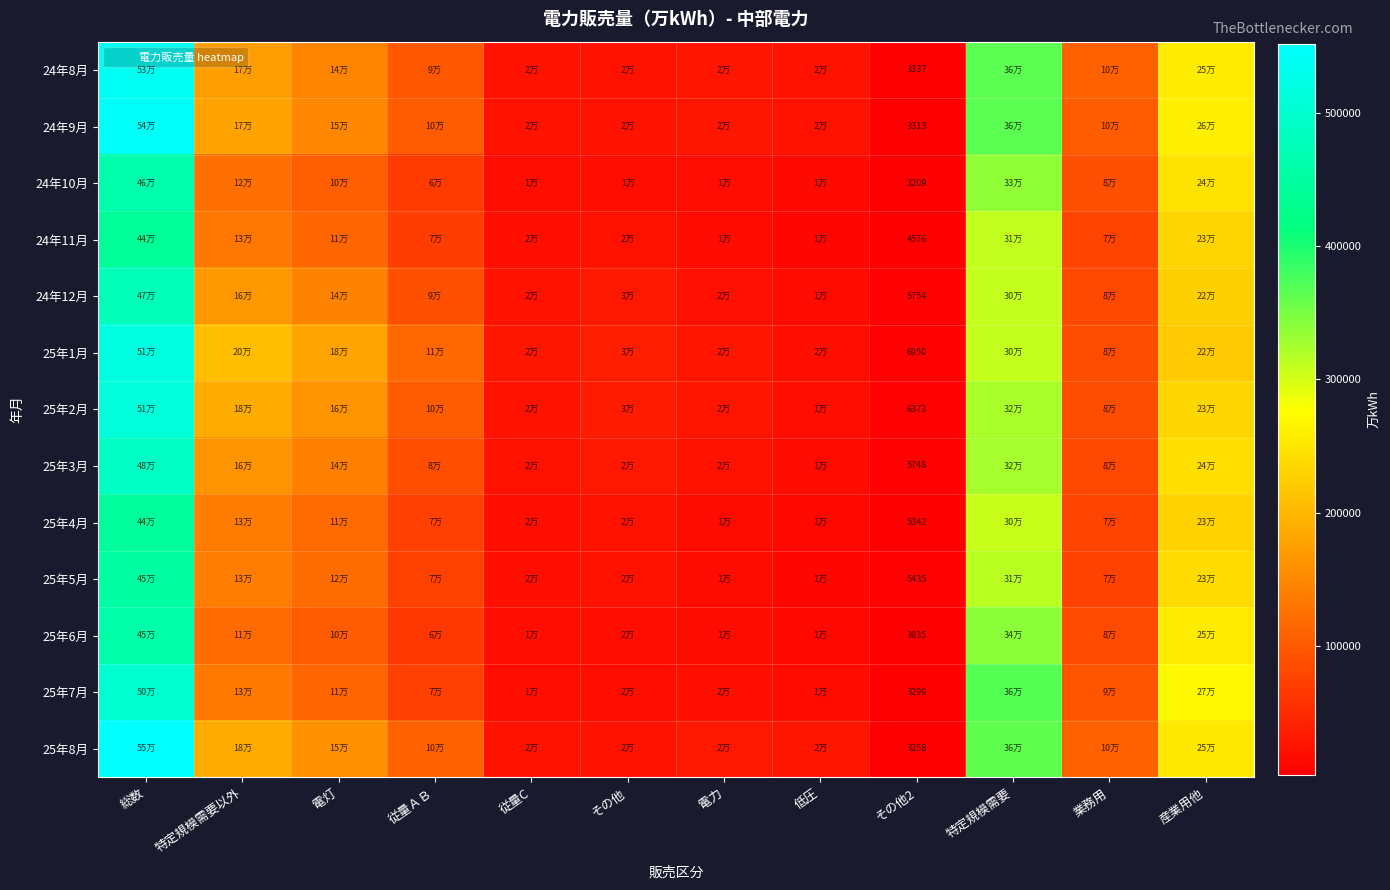

Rank the categories by 25年2月 value from lowest to highest.

その他2, 低圧, 従量C, 電力, その他, 業務用, 従量ＡＢ, 電灯, 特定規模需要以外, 産業用他, 特定規模需要, 総数